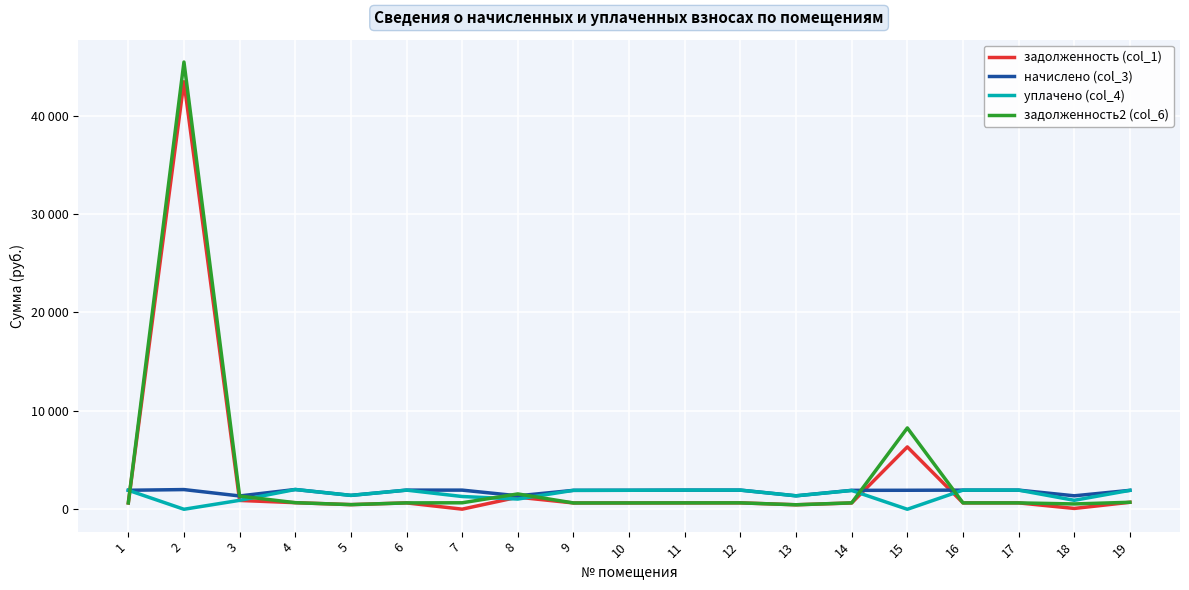

Is this an area chart (filled region under the line)?

No